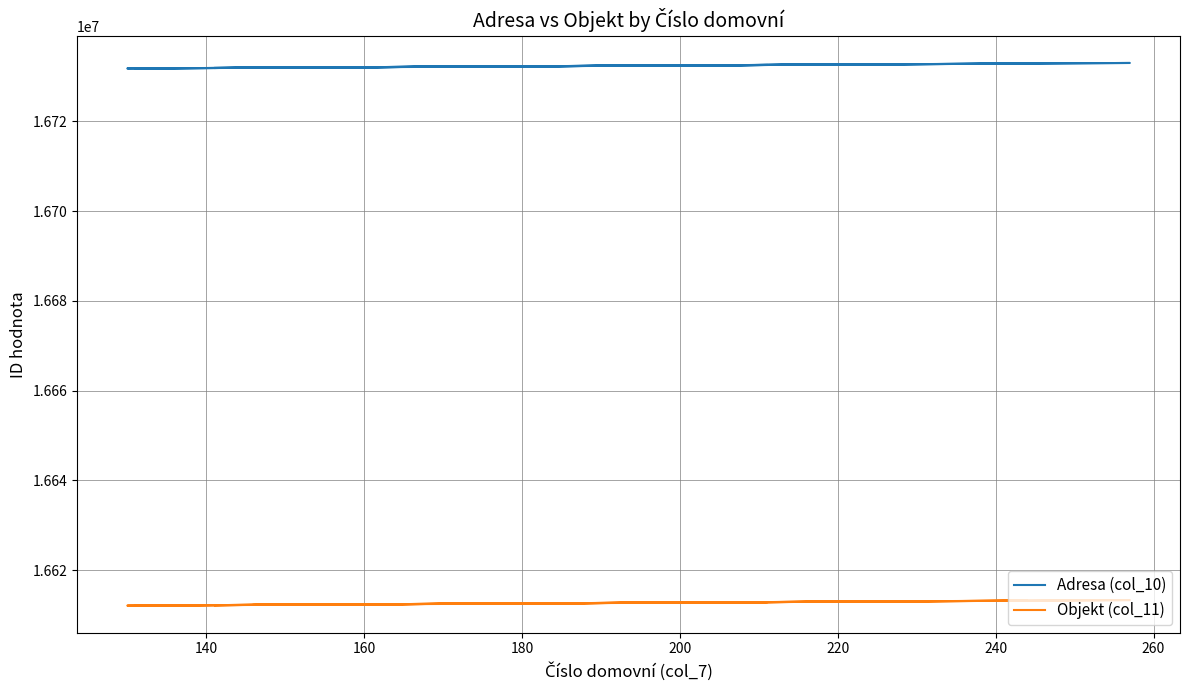

What is the spread (max minus min) of values at 220?

119703